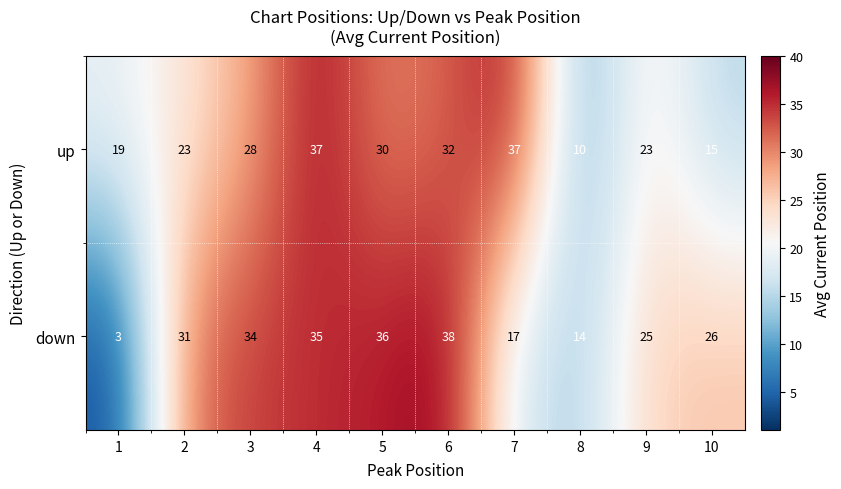

True or false: down has a value of 16 at 9.

False